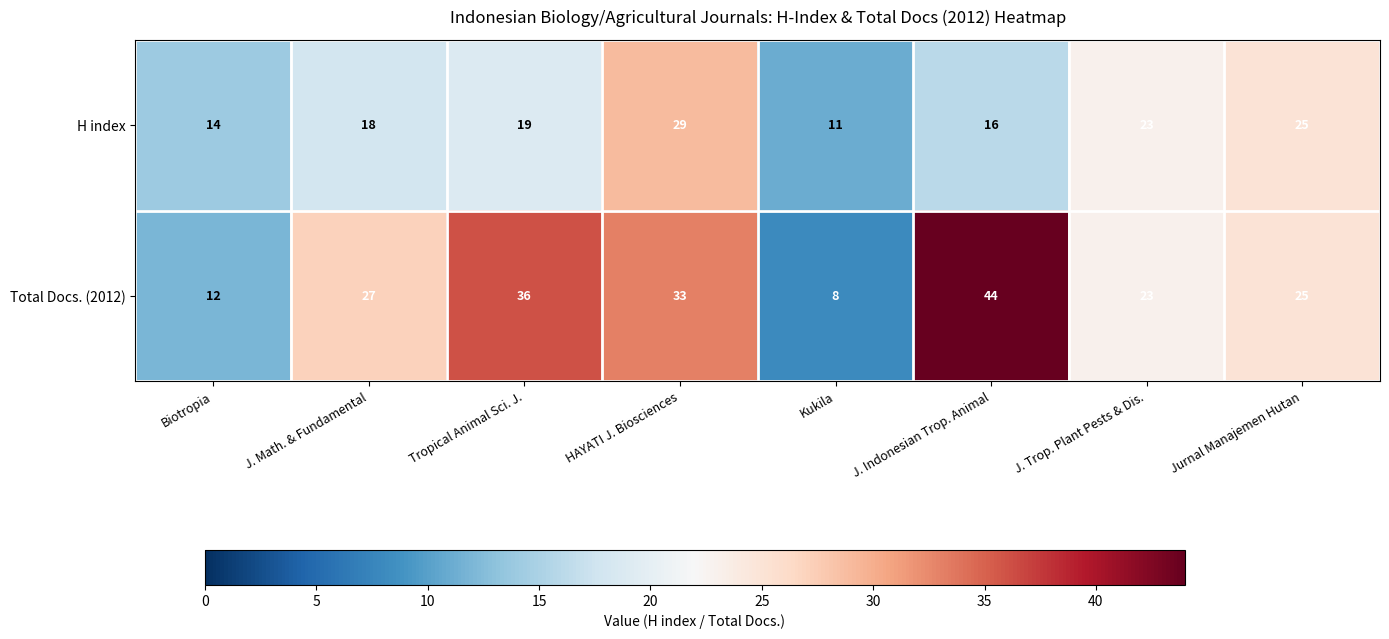

At which label is H index closest to 20?

Tropical Animal Sci. J.